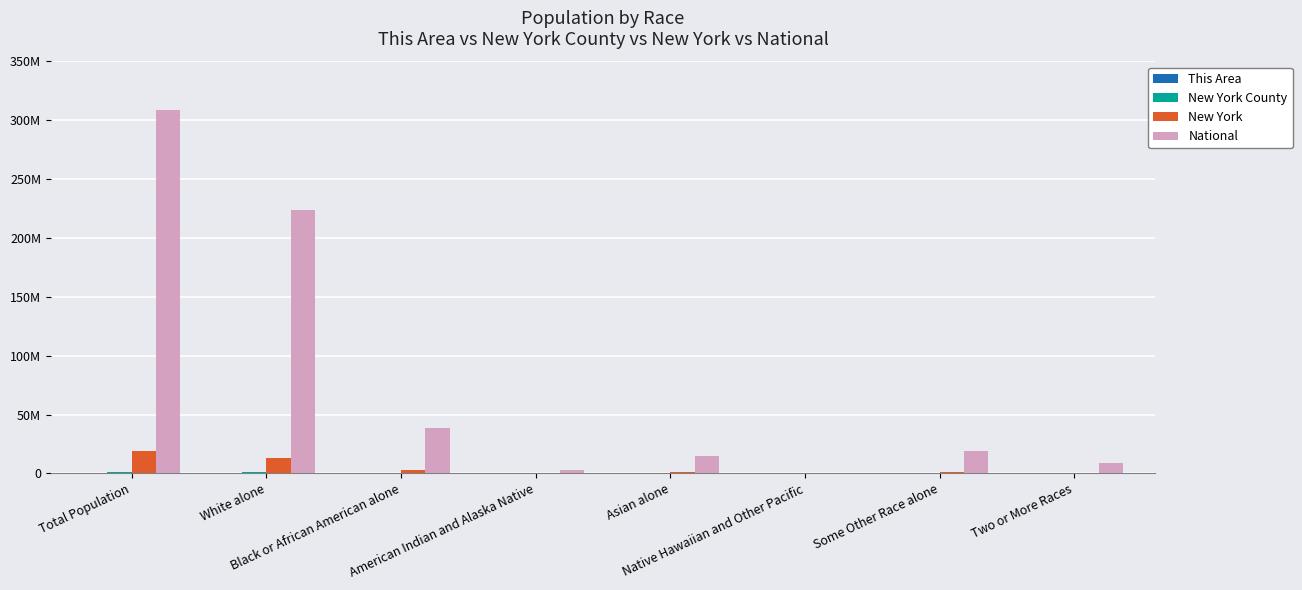

What is the label of the 3rd bar from the right?

Native Hawaiian and Other Pacific